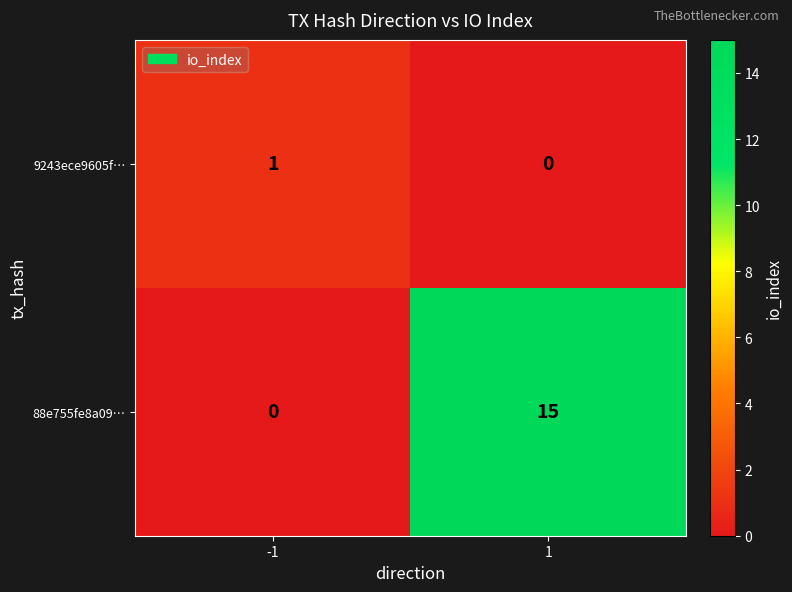

What is the greatest value displayed?

15